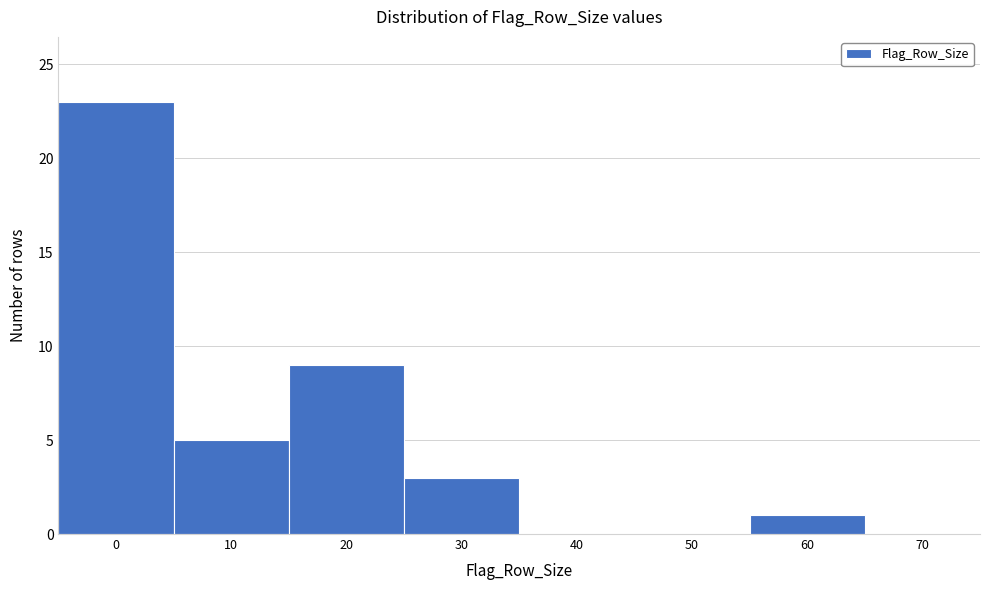

Reading left to right, list all the values displayed in this chart.

0=23	10=5	20=9	30=3	40=0	50=0	60=1	70=0